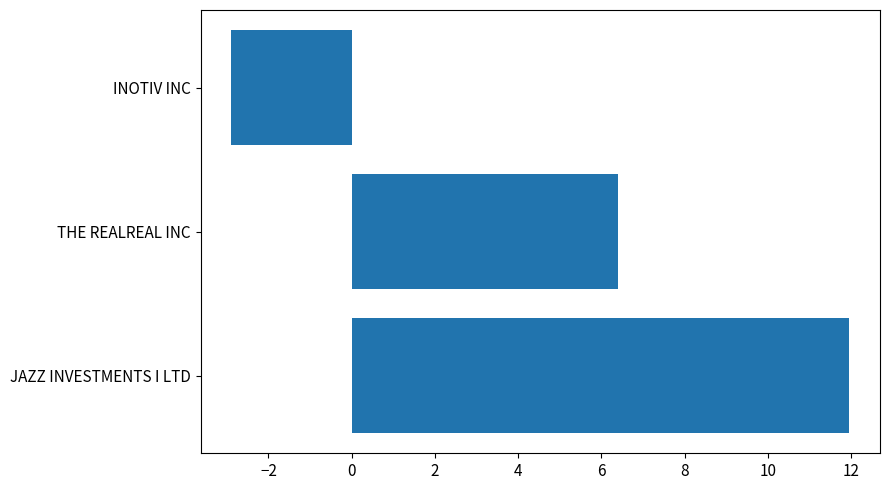

Reading top to bottom, transcribe all the data shown in this chart.

-2.9	6.4	11.9